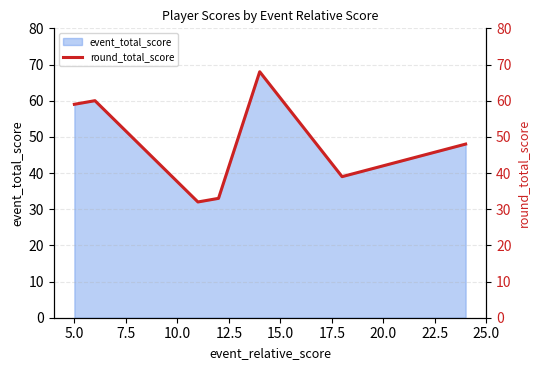

What is the difference between the maximum and minimum values?

36